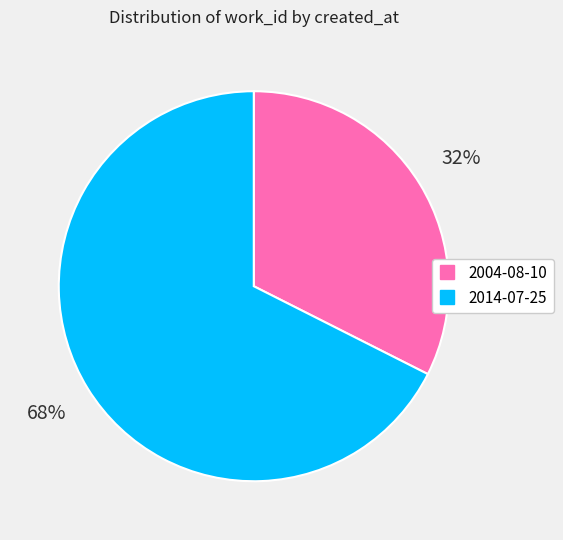

To the nearest percent, what percentage of the pie is 2004-08-10?

32%